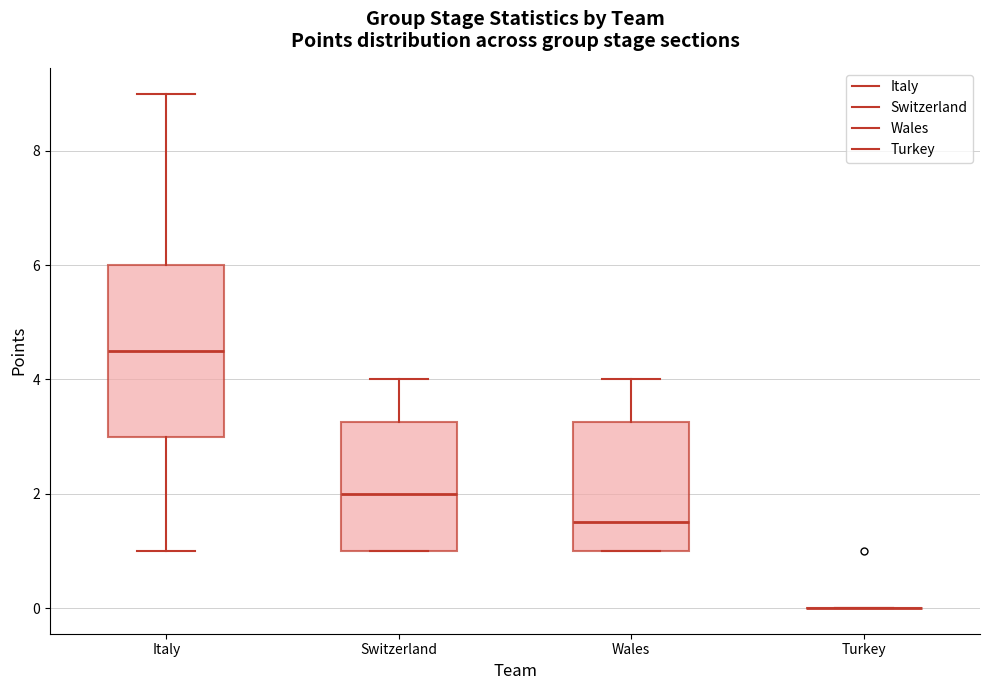

Reading left to right, transcribe this box plot: for each box, give where its median line is, the range the box spans, and where its two whiskers end, as read against the y-axis. The values are not printed on the chart, so give them approximately, as read against the axis.

Italy: median 4.6, box 3.0 to 6.0, whiskers 1.0 to 9.0
Switzerland: median 2.0, box 1.0 to 3.2, whiskers 1.0 to 4.0
Wales: median 1.6, box 1.0 to 3.2, whiskers 1.0 to 4.0
Turkey: box collapsed to a line at 0.0, whiskers 0.0 to 0.0